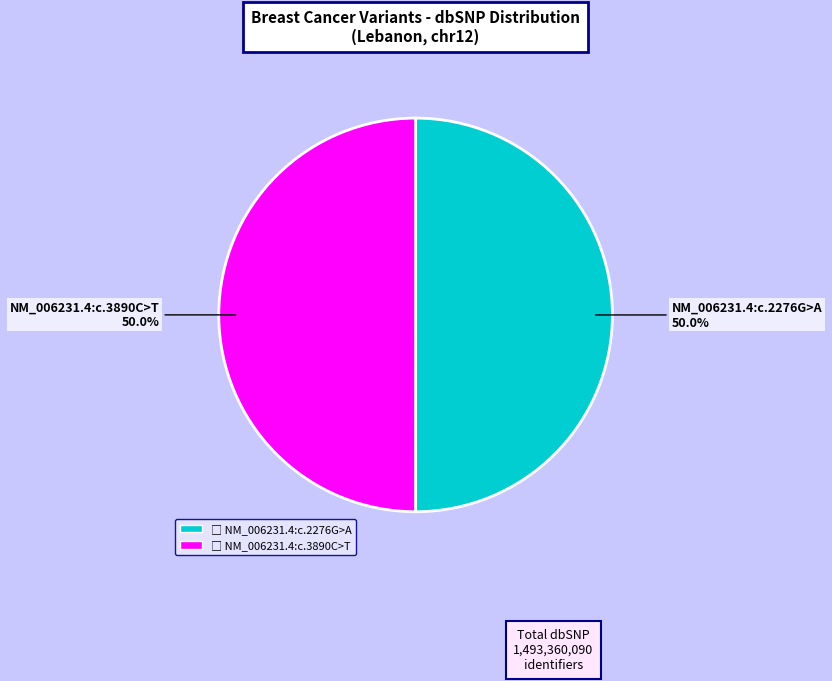

Approximately how many times larger is the value at NM_006231.4:c.2276G>A compared to NM_006231.4:c.3890C>T?

1.0